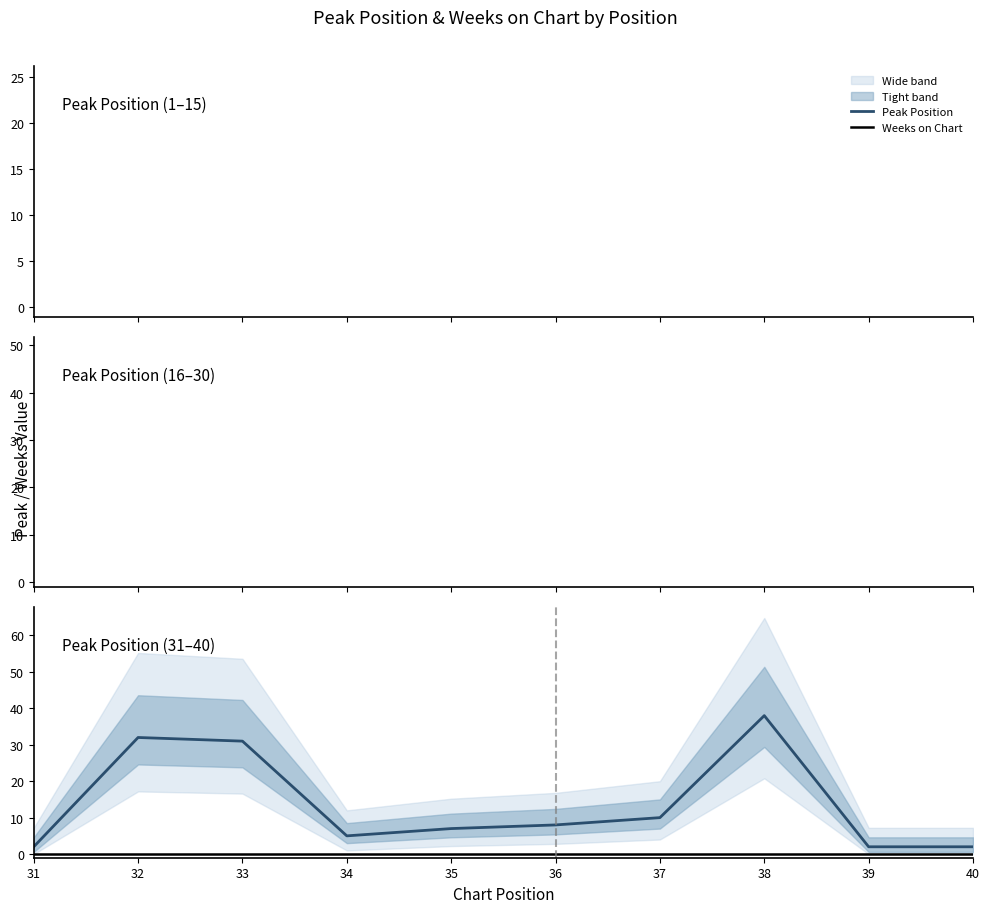

True or false: Weeks on Chart has more than 1 interior local peaks.

False